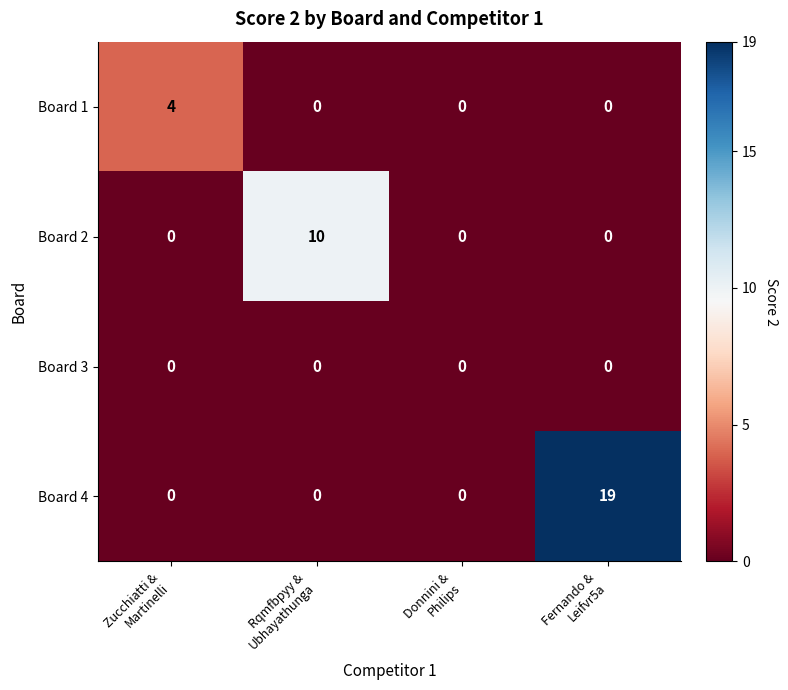

Which series has the largest total across all categories?

Board 4